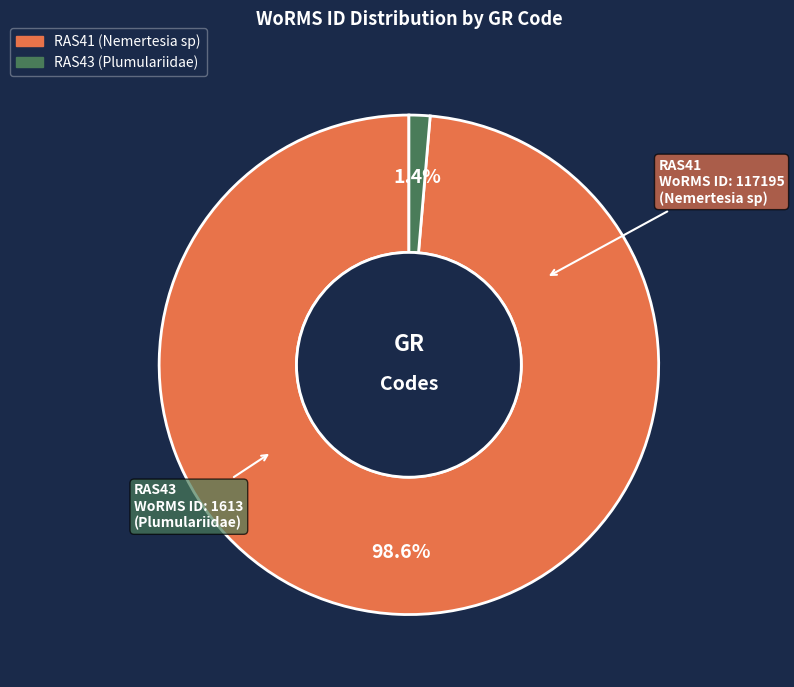

Does RAS41 (Nemertesia sp) represent more than half of the total?

Yes